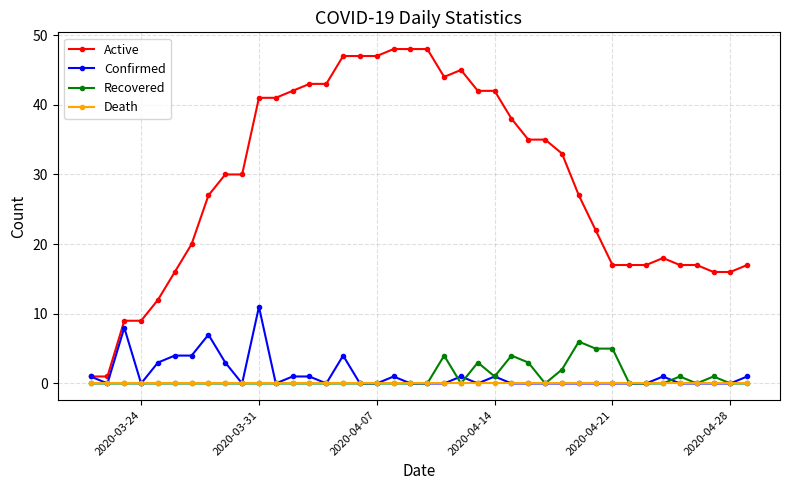

Which series has the largest range (max minus min)?

Active